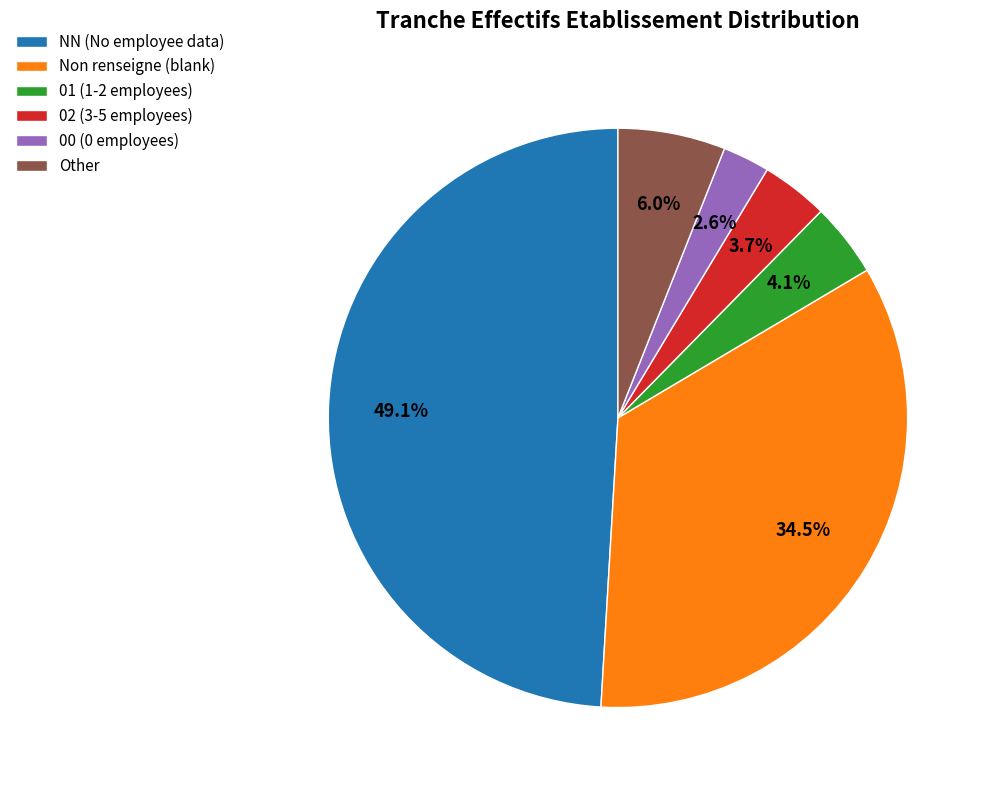

To the nearest percent, what is the difference between the largest and smallest slice percentages?

46%